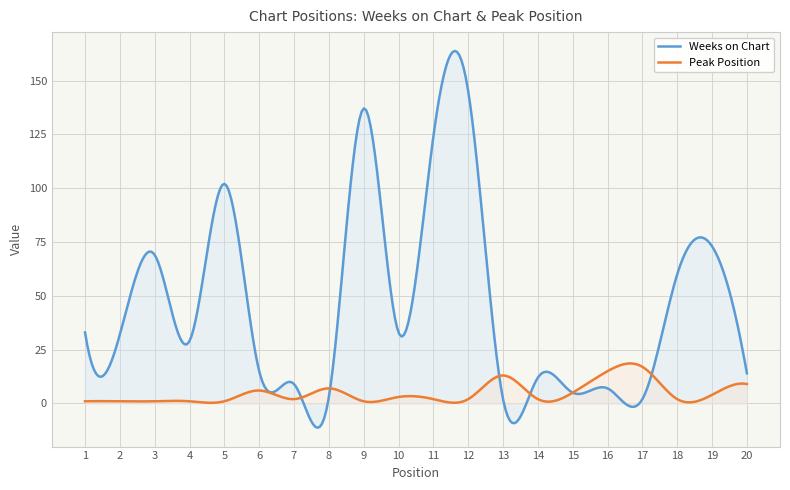

What is the average value of the Weeks on Chart series?

46.3